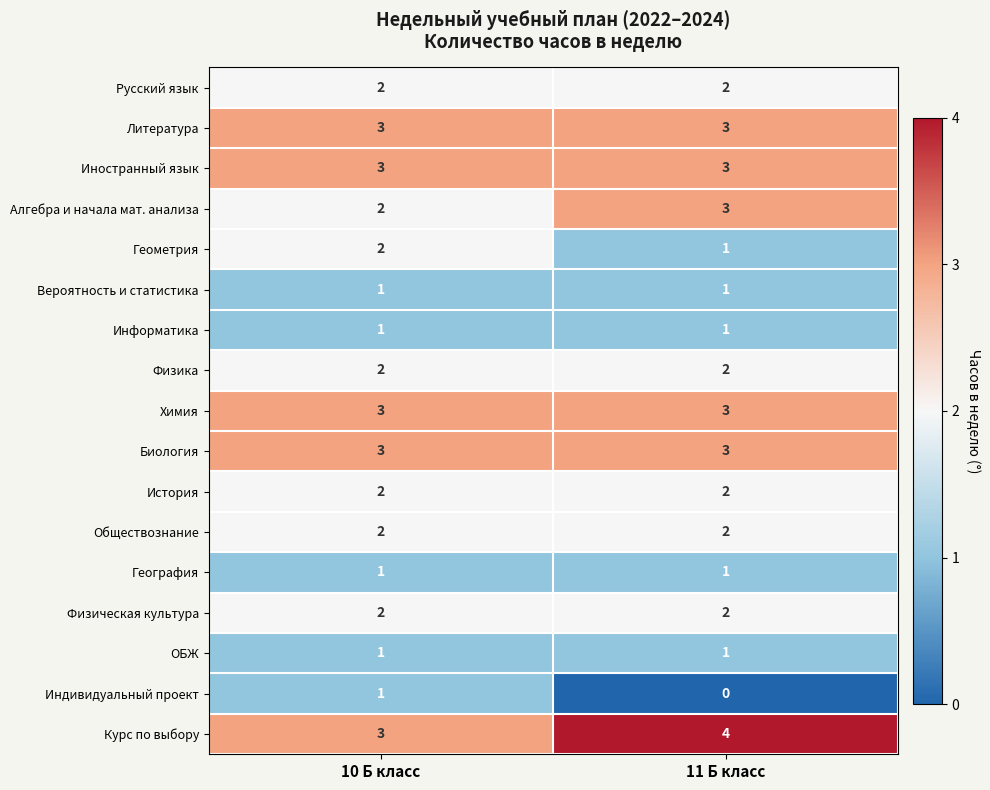

What is the greatest value displayed?

4